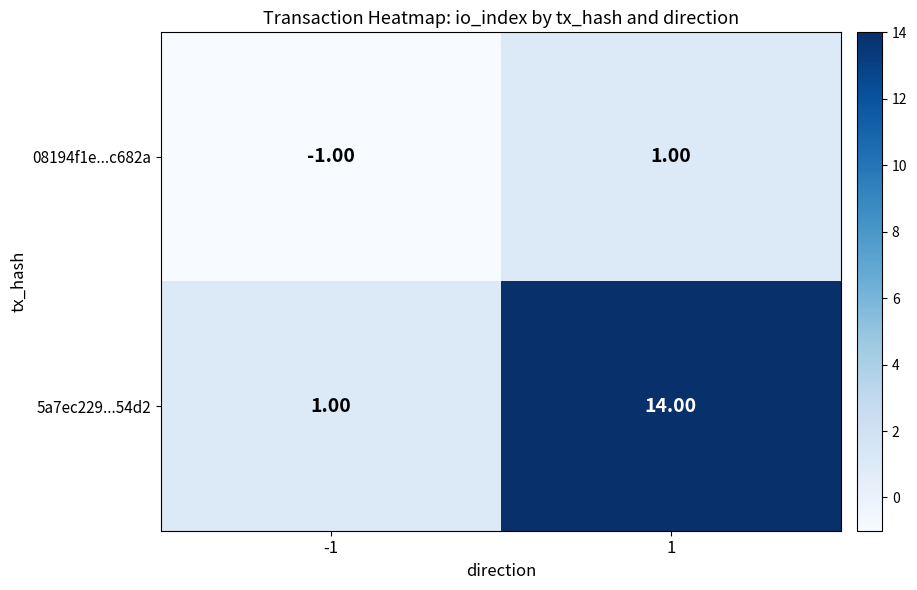

Which series has the widest spread of values?

5a7ec229...54d2